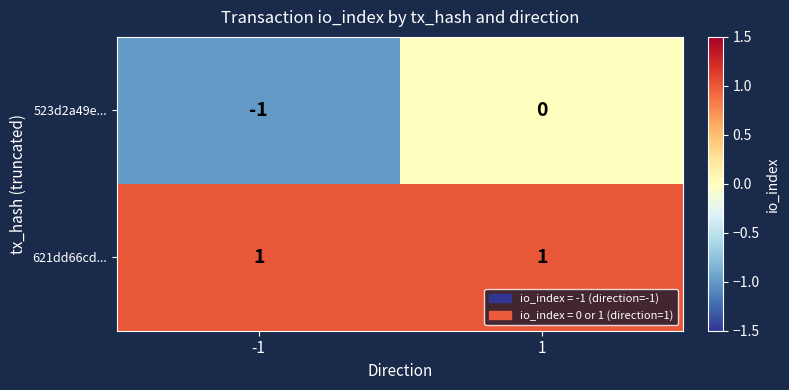

Reading right to left, extract all data points from this chart.

523d2a49e...: 0	-1
621dd66cd...: 1	1